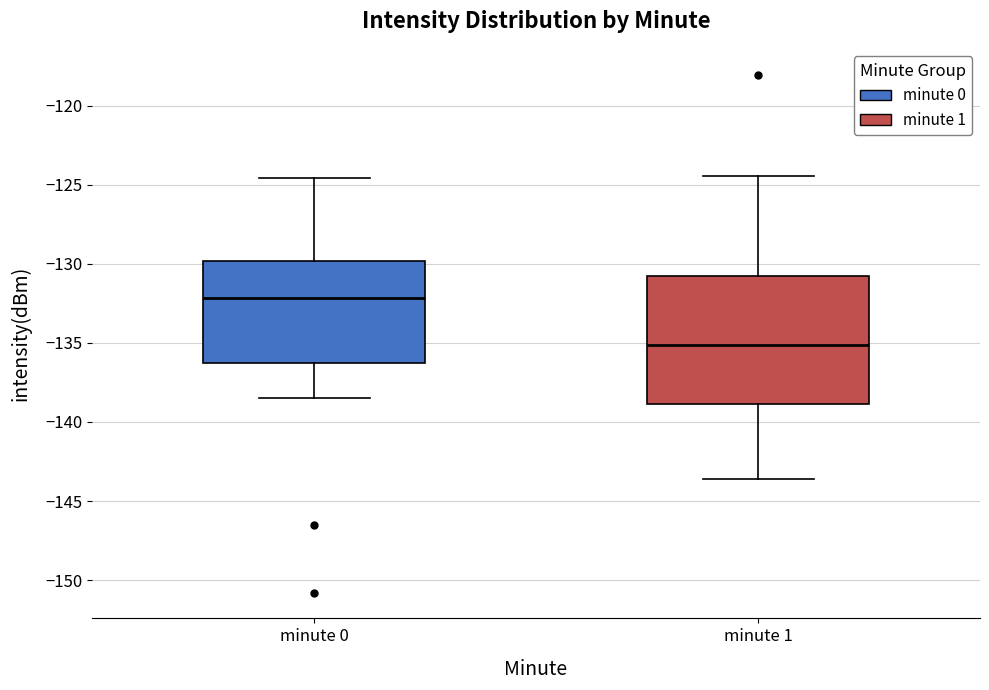

Reading left to right, read every box against the y-axis: the position of its median line, the range the box covers, and the ends of its whiskers. The values are not printed on the chart, so give them approximately, as read against the axis.

minute 0: median -132.0, box -136.5 to -130.0, whiskers -138.5 to -124.5
minute 1: median -135.0, box -139.0 to -131.0, whiskers -143.5 to -124.5